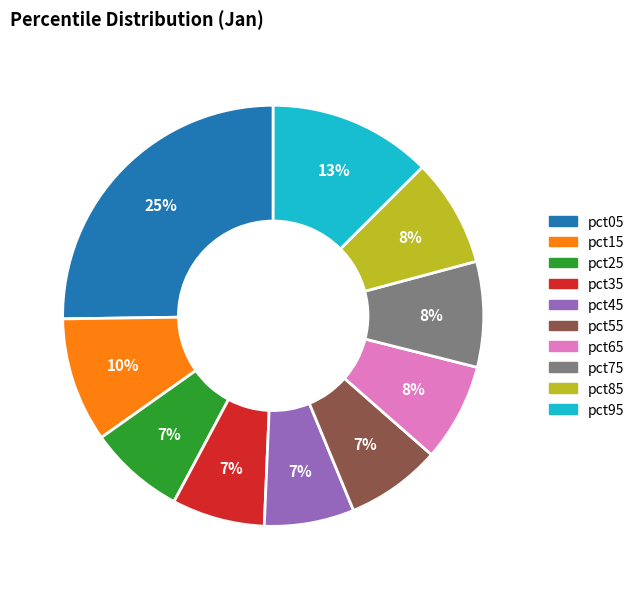

True or false: pct35 accounts for 1% of the total.

False